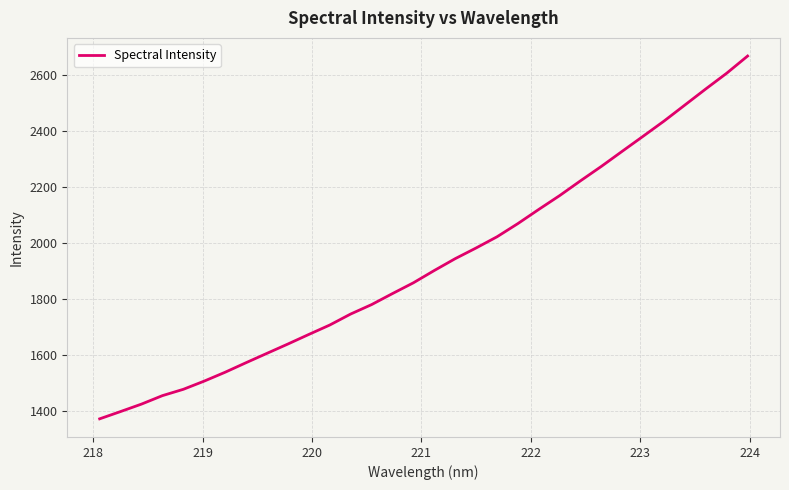

What is the minimum value shown in the chart?

1371.2